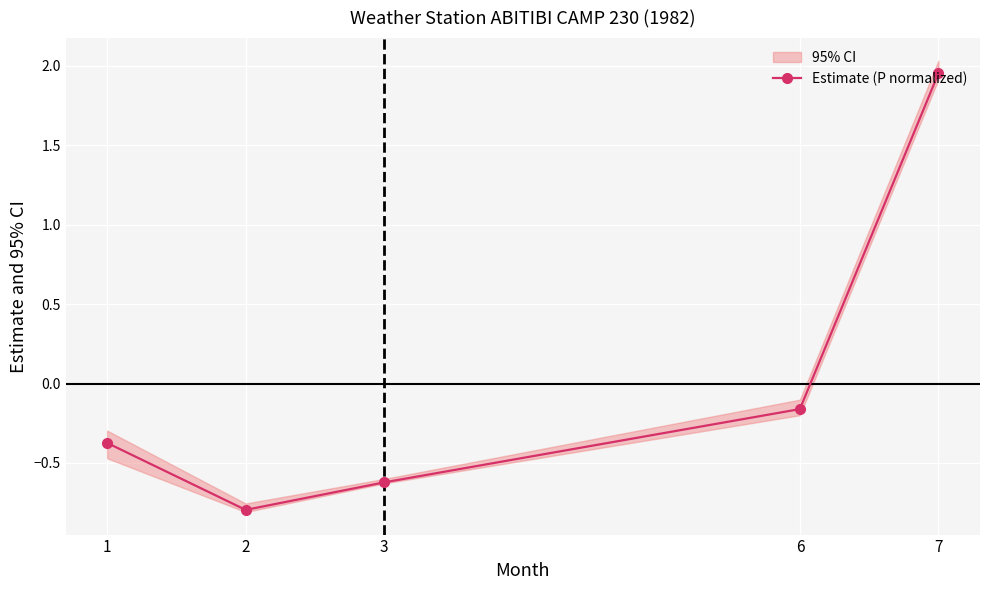

List the labels in order of value, smallest first.

2, 3, 1, 6, 7